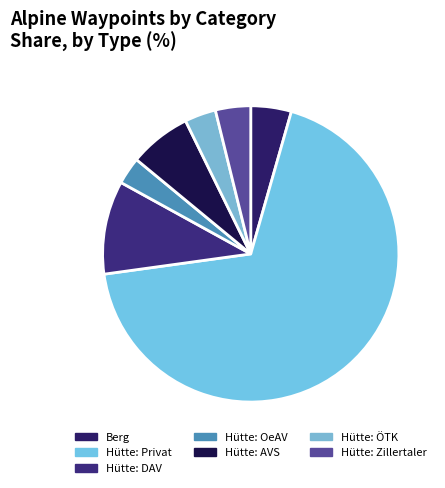

How many slices are in this pie chart?

7